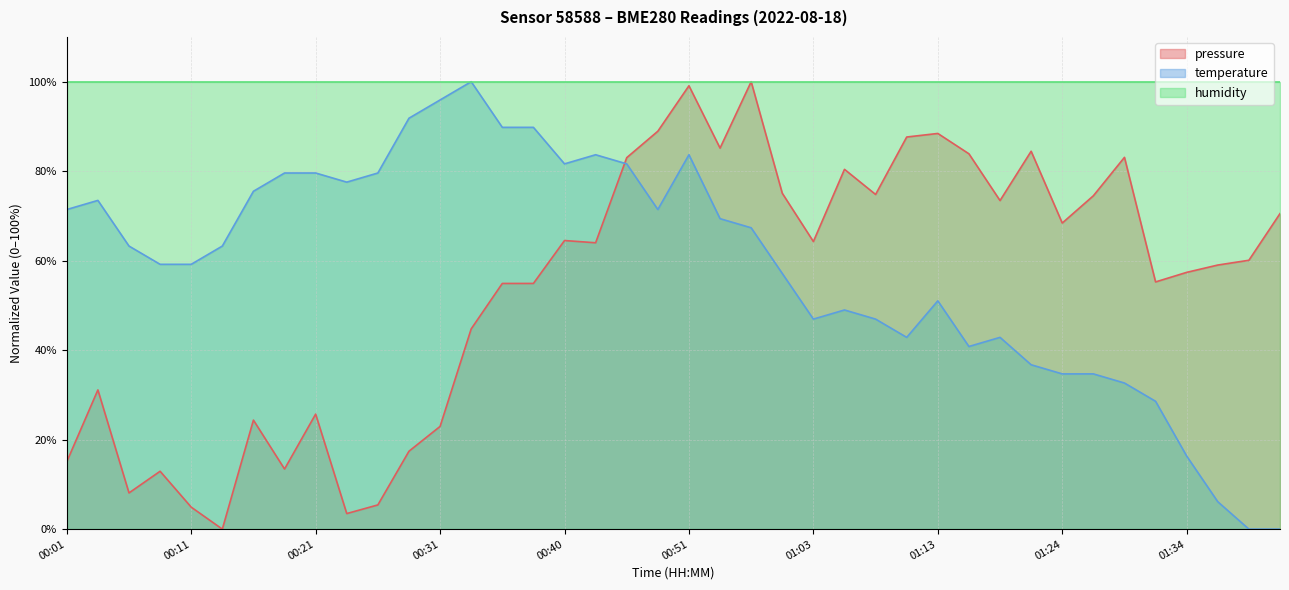

Which series has the largest range (max minus min)?

pressure